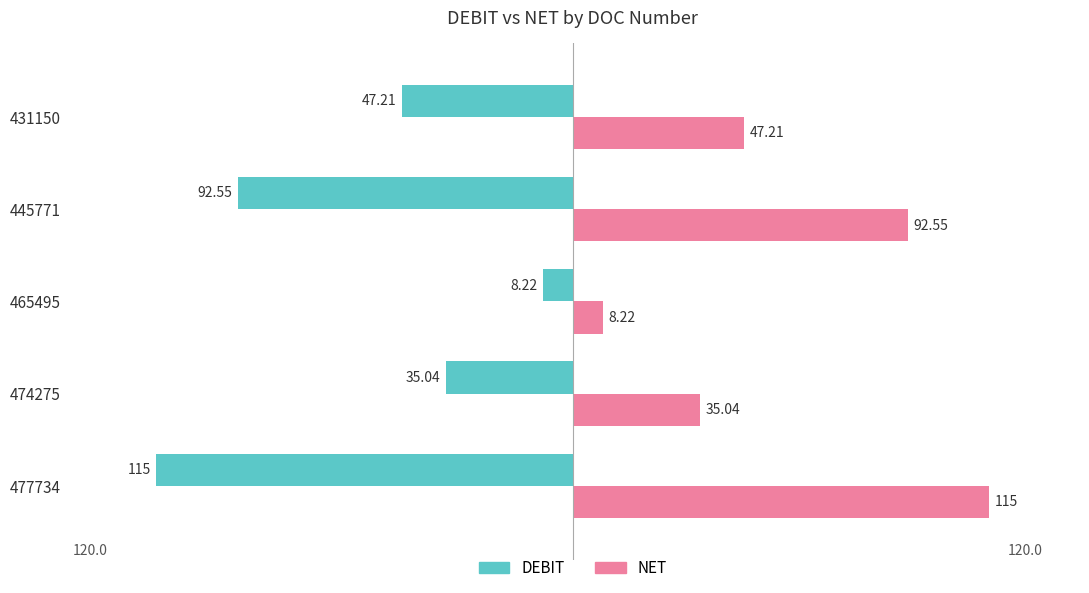

How many values in the DEBIT series exceed -47?

2